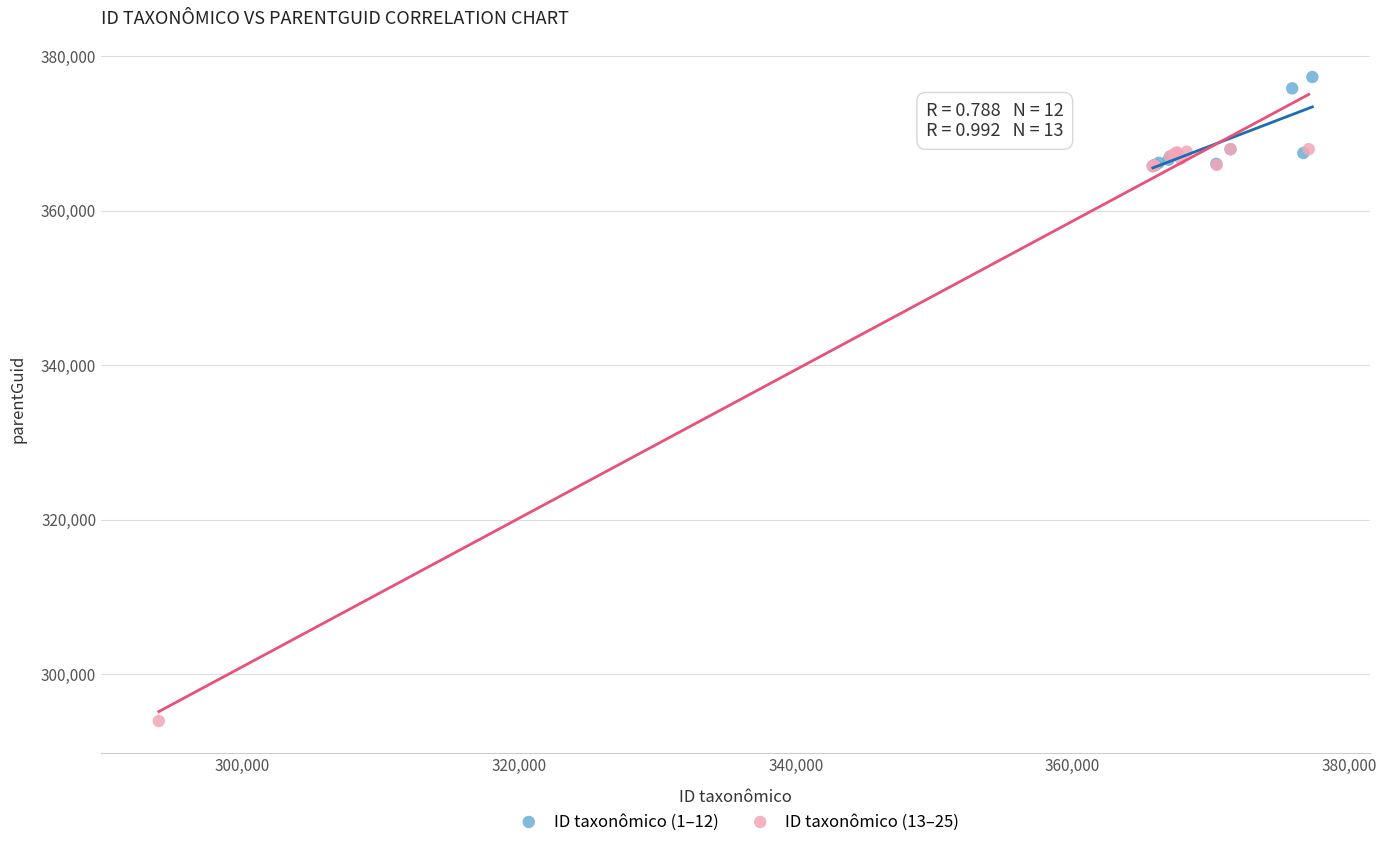

Which series contains the highest Y value?

ID taxonômico (1–12)